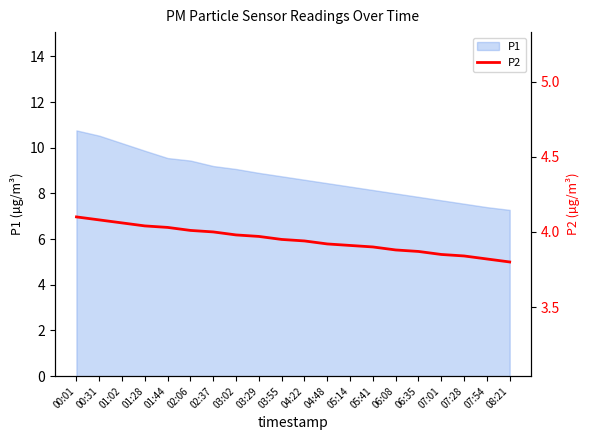

Rank the categories by value from lowest to highest.

08:21, 07:54, 07:28, 07:01, 06:35, 06:08, 05:41, 05:14, 04:48, 04:22, 03:55, 03:29, 03:02, 02:37, 02:06, 01:44, 01:28, 01:02, 00:31, 00:01